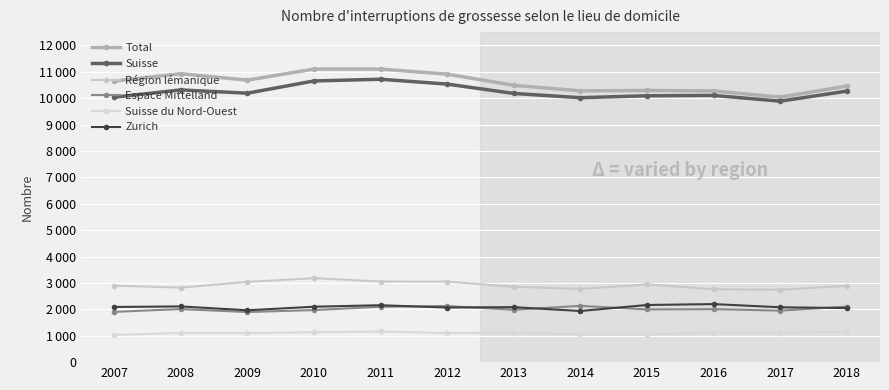

What is the difference between the second highest and second lowest values in the Espace Mittelland series?

221